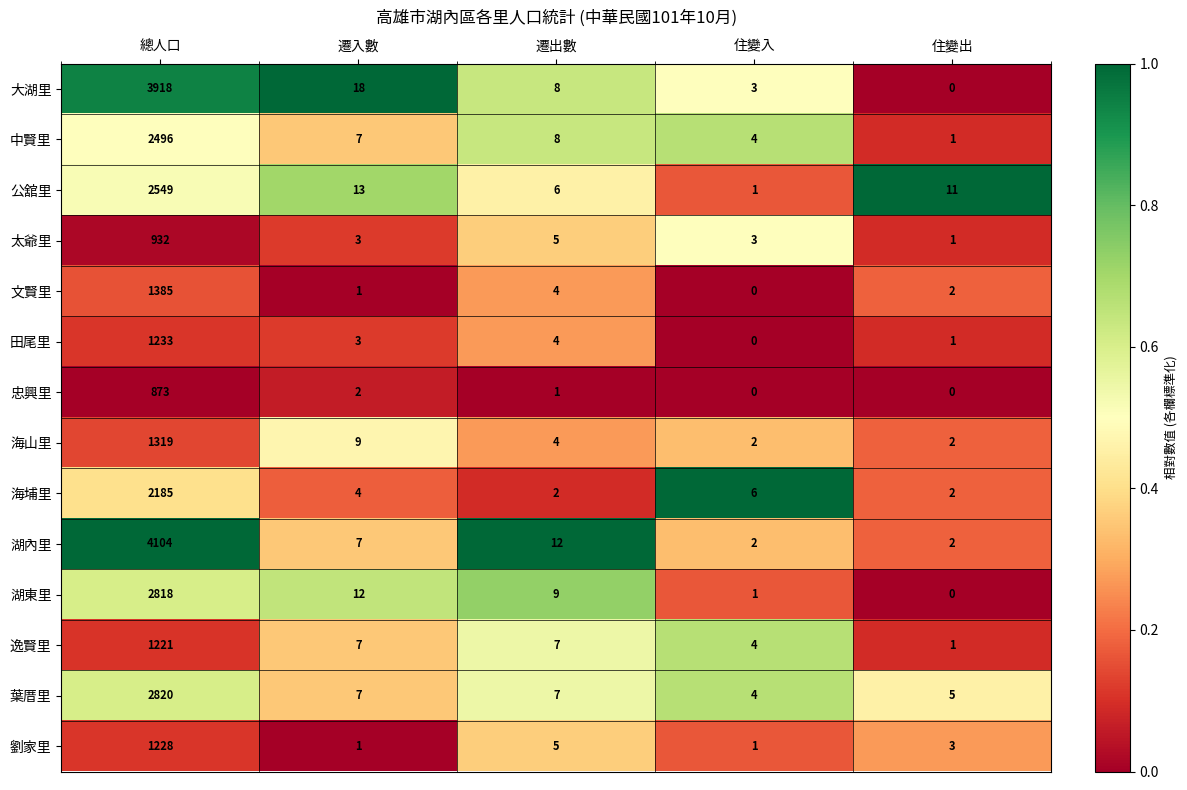

At how many categories does at least one series exceed 0?

5